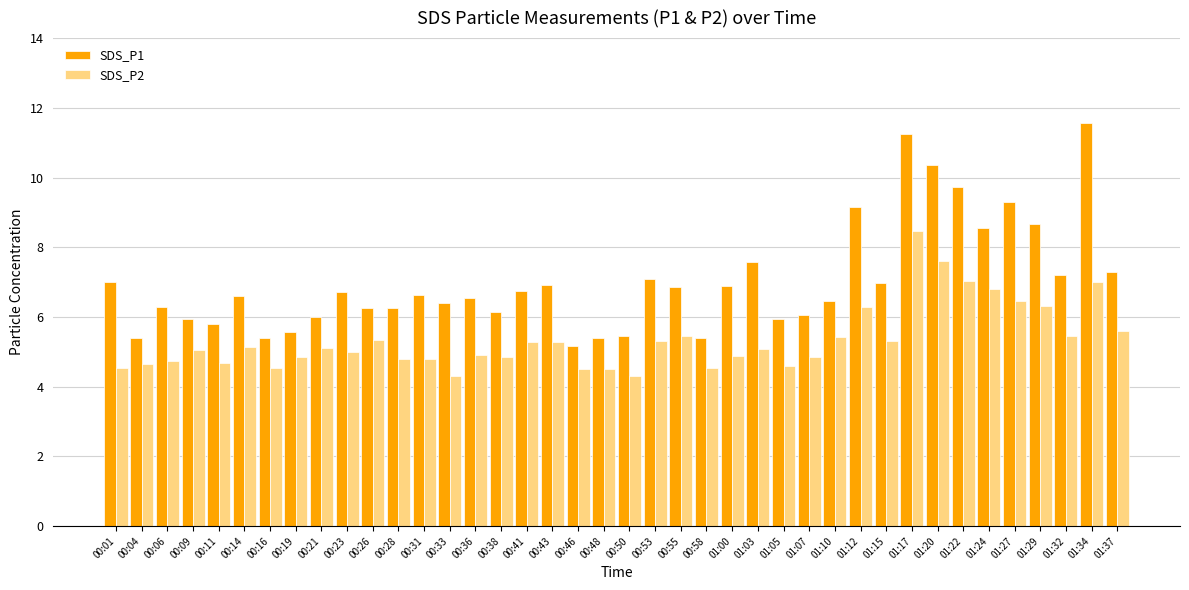

At which label does SDS_P2 reach its peak?

01:17